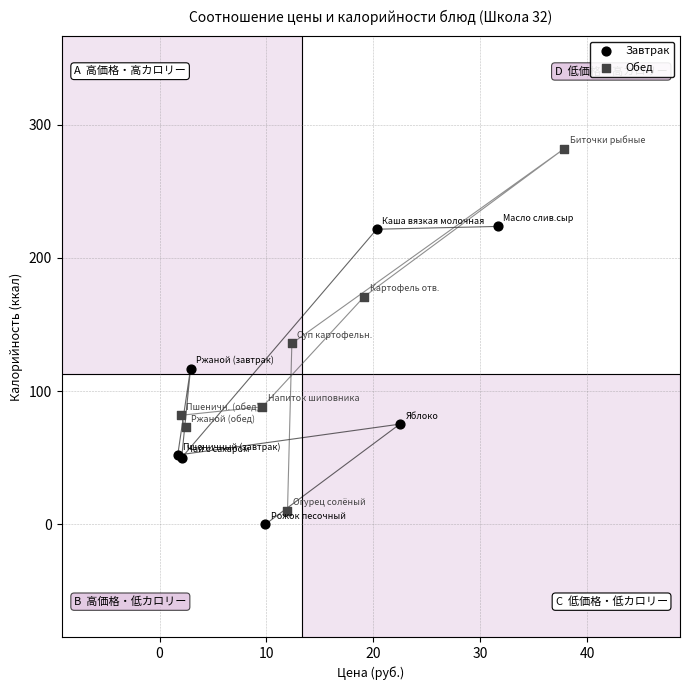

Which series has the largest Y range (max minus min)?

Обед